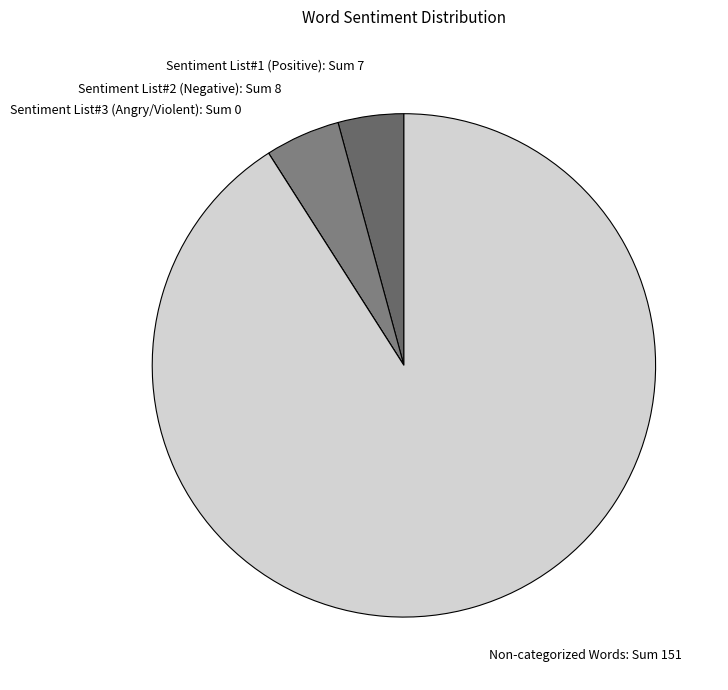

The Sentiment List#1 (Positive): Sum 7 slice represents 15% of the pie. True or false?

False